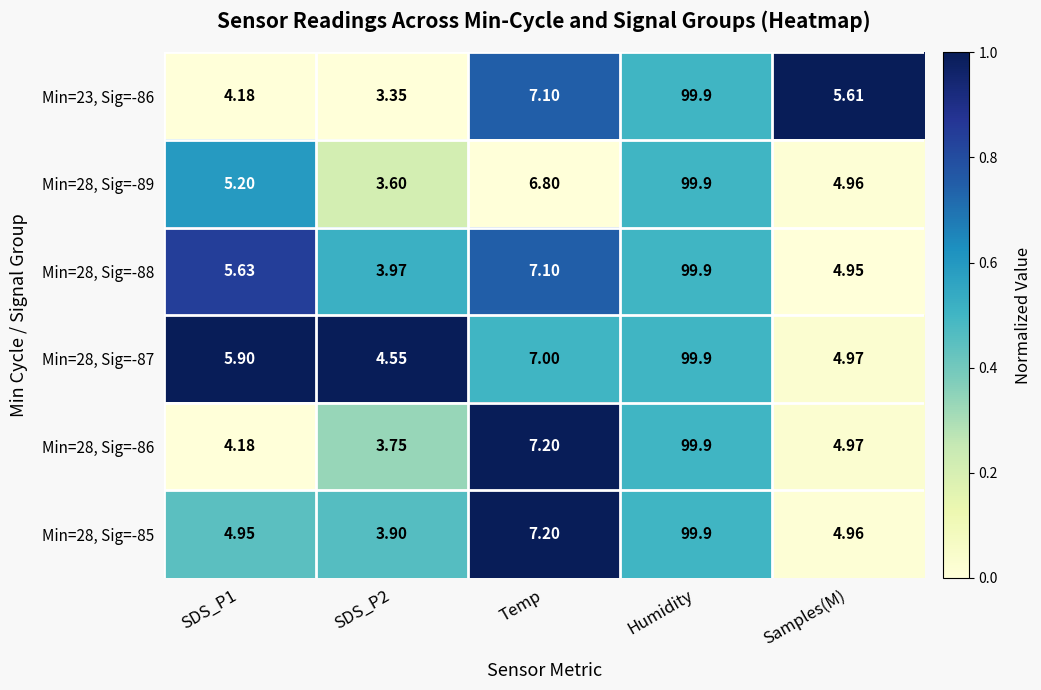

How many distinct data groups are displayed?

6